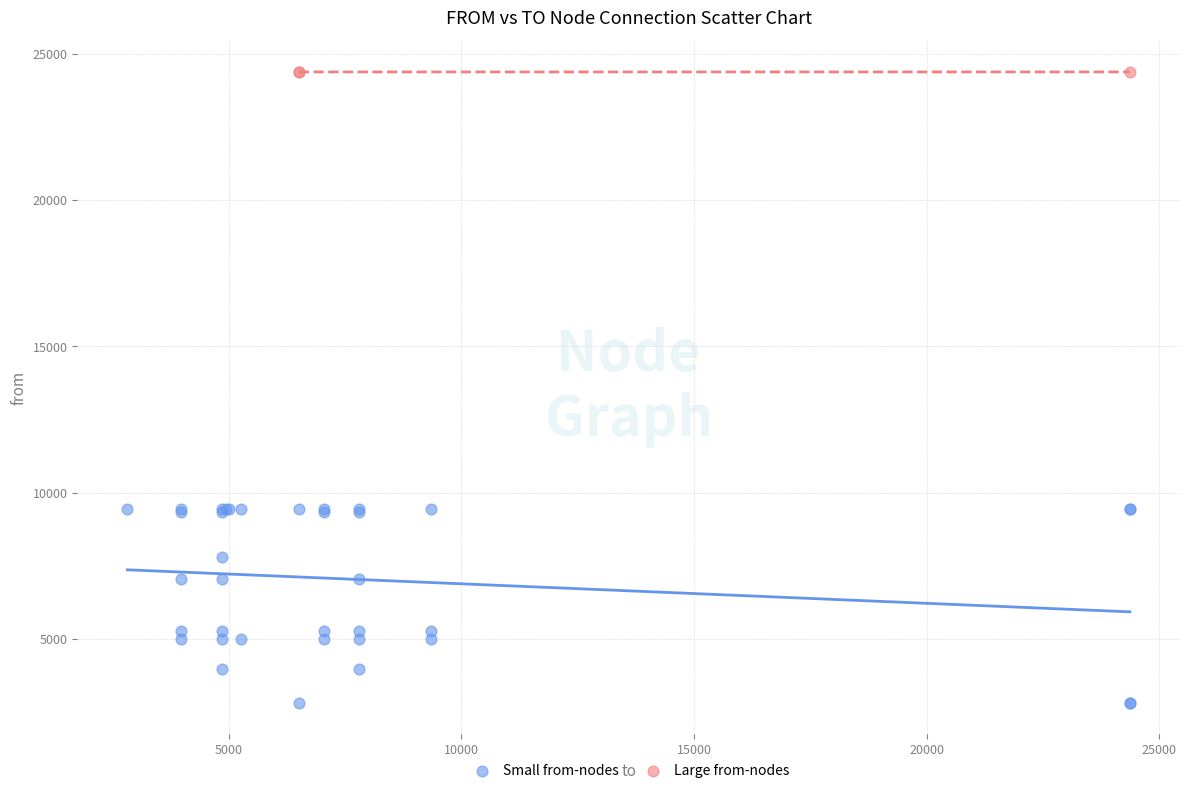

Which series contains the highest Y value?

Large from-nodes